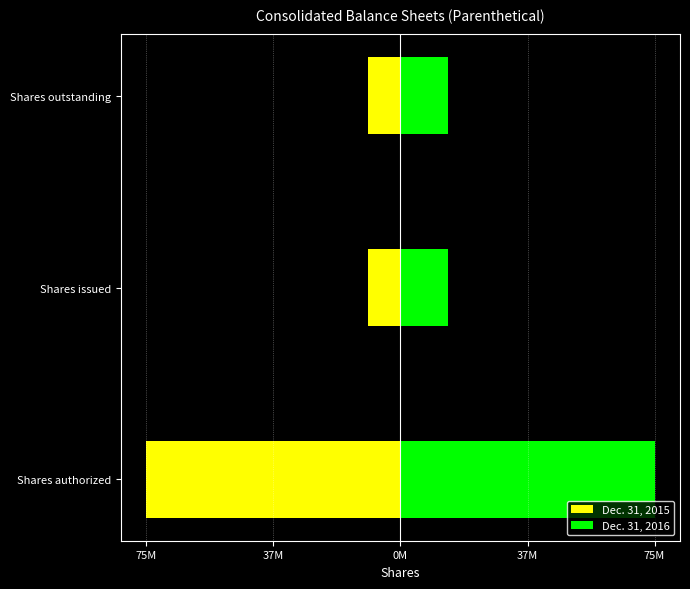

Count the number of data series in this chart.

2